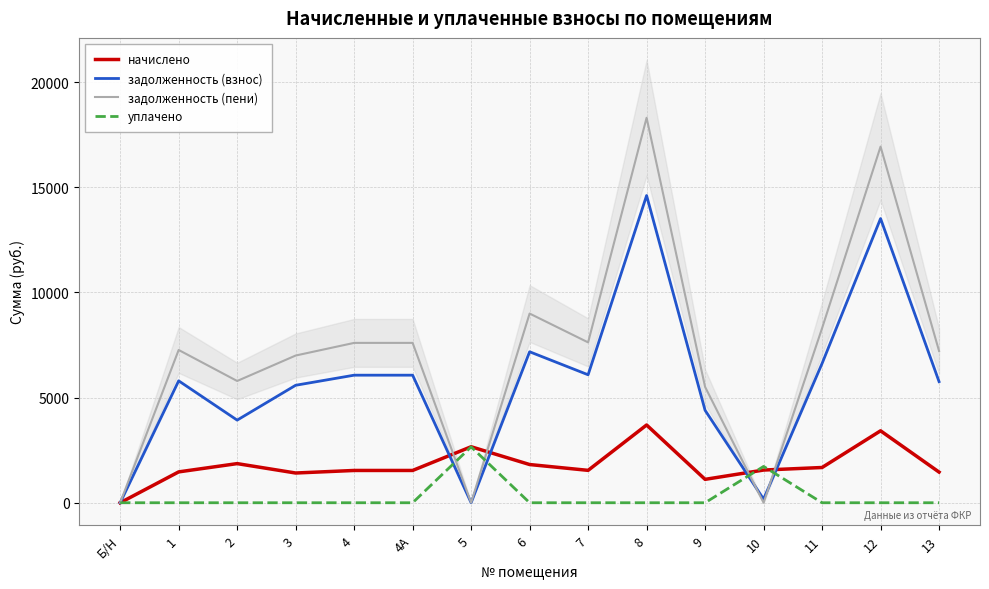

True or false: уплачено and начислено cross at least once.

True